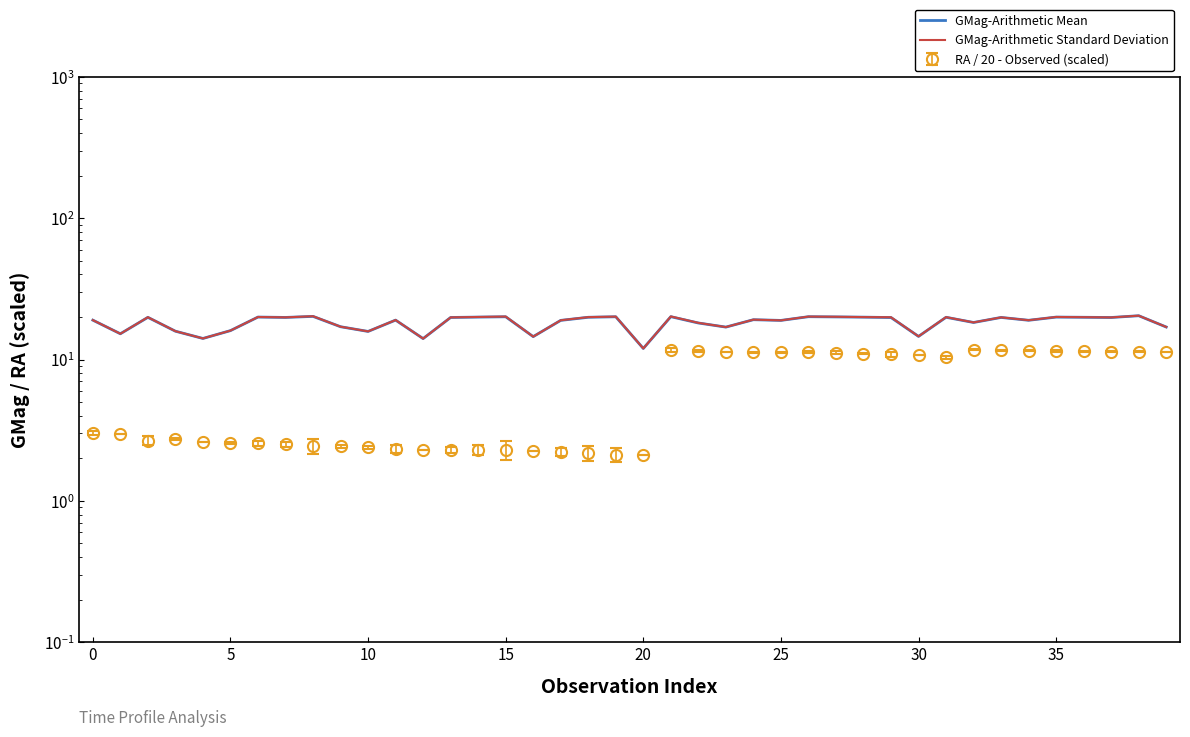

Which series has the largest total across all categories?

GMag-Arithmetic Standard Deviation